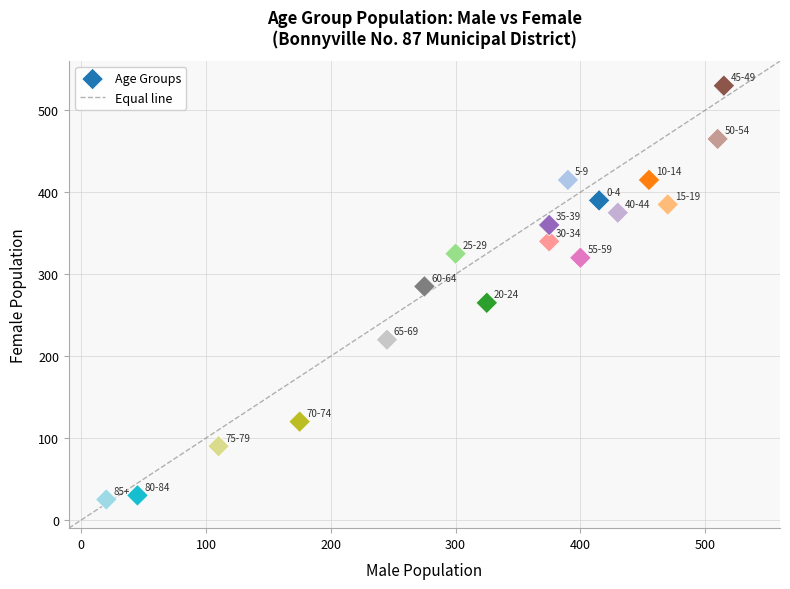

What is the range of Y values (max minus min)?

505